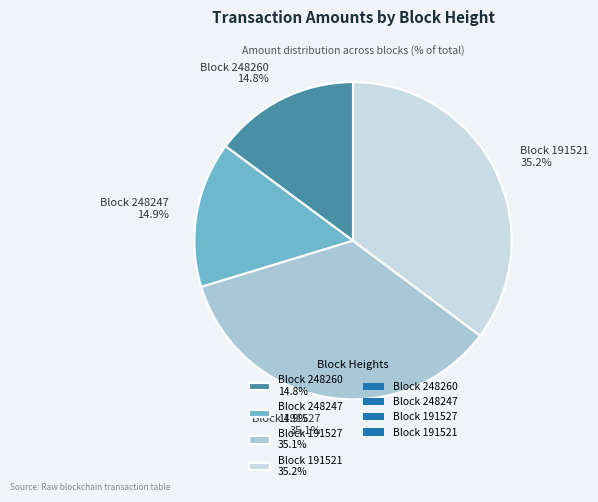

Approximately how many times larger is the value at Block 191527 35.1% compared to Block 248260 14.8%?

2.4